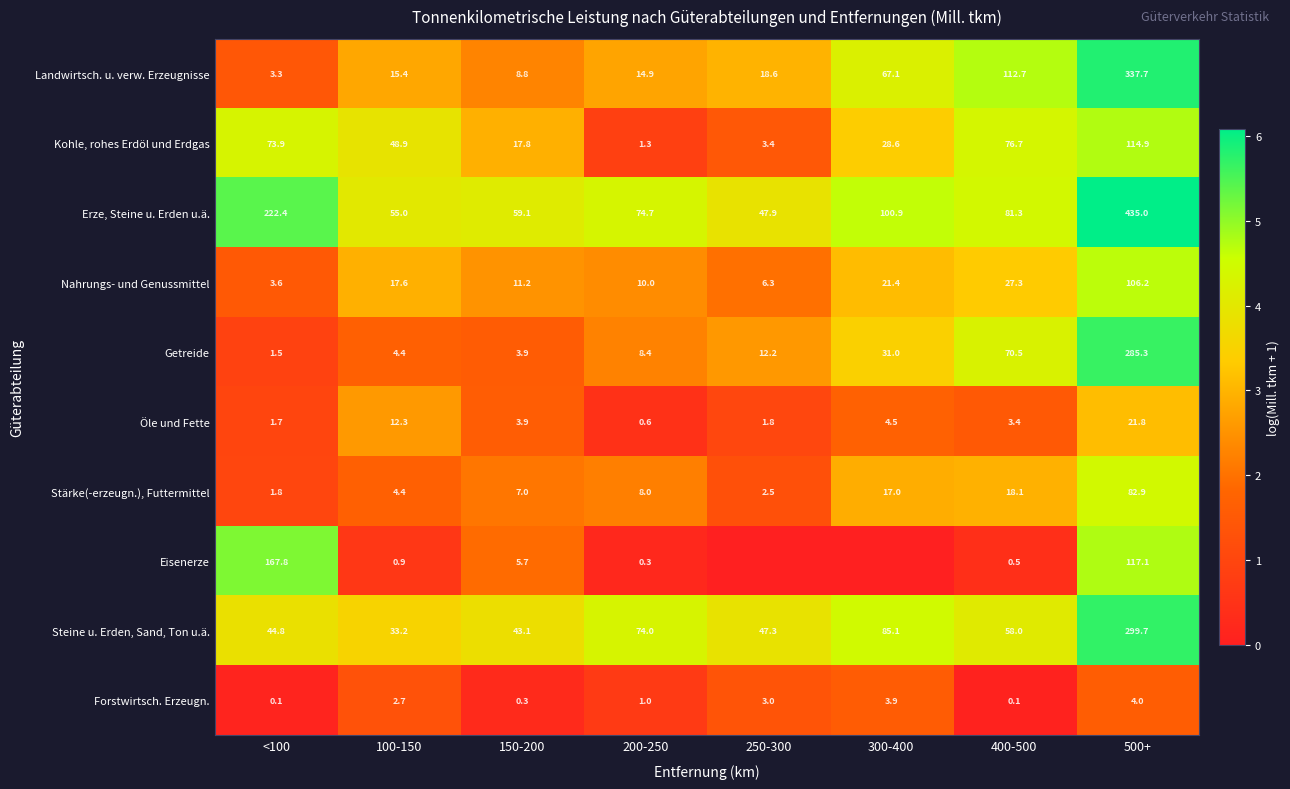

Which category has the highest value in the Stärke(-erzeugn.), Futtermittel series?

500+